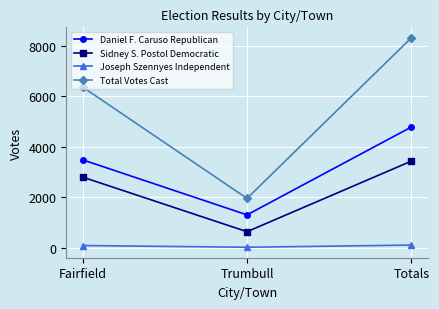

Which series has the largest range (max minus min)?

Total Votes Cast